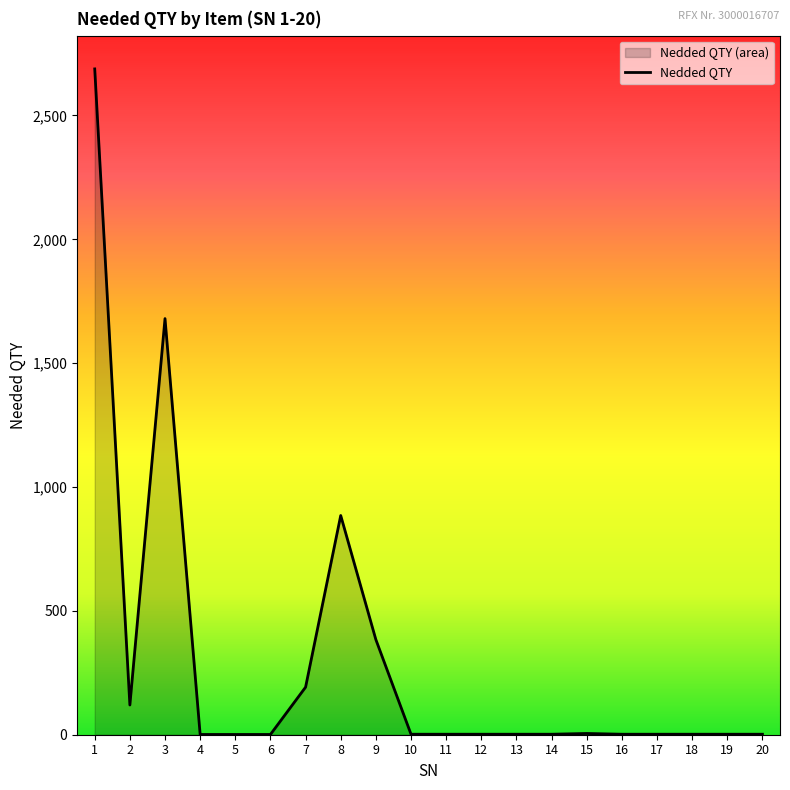

Count the number of values greater than 2.

7